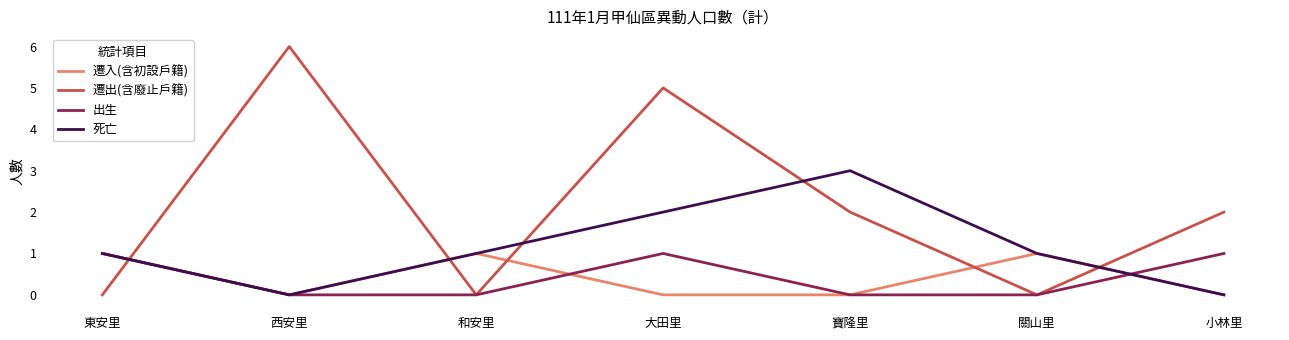

Which category has the highest value across all series?

西安里